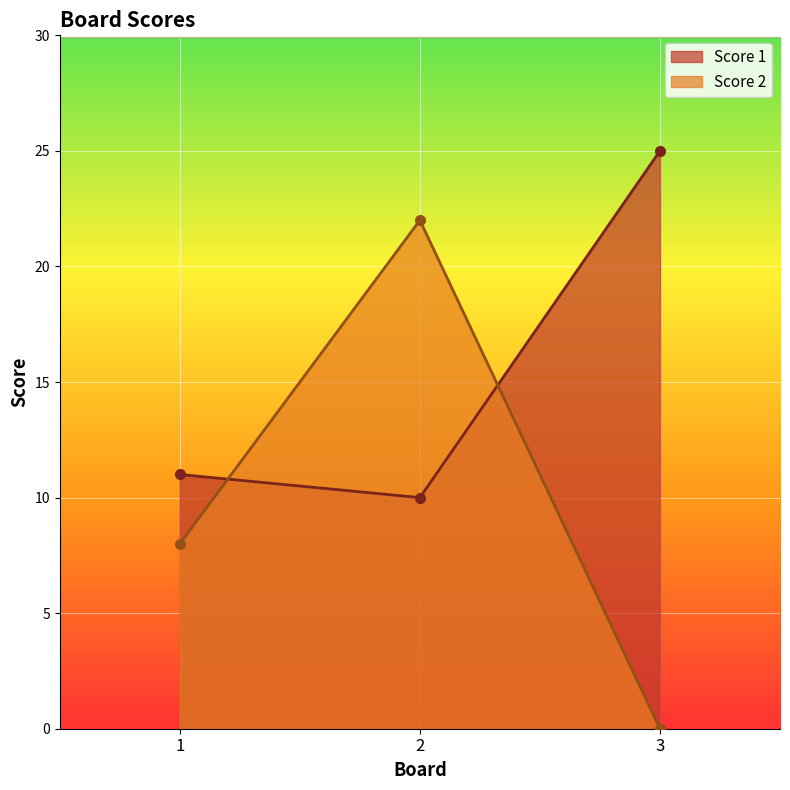

How many distinct data groups are displayed?

2